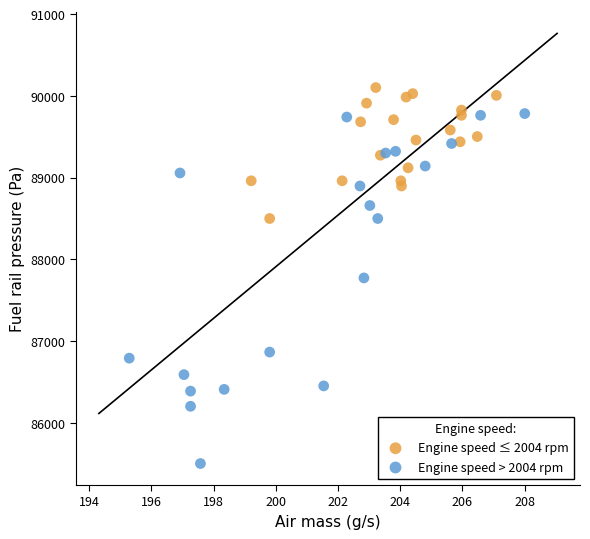

Which series reaches the maximum Y coordinate?

Engine speed ≤ 2004 rpm